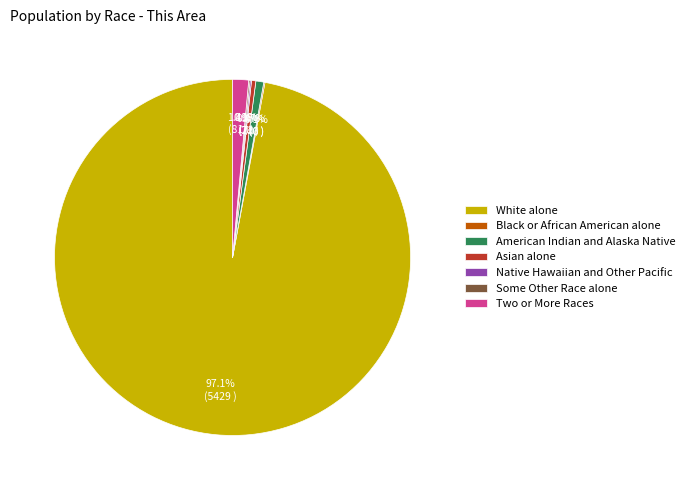

What percentage is the White alone slice, to the nearest percent?

97%